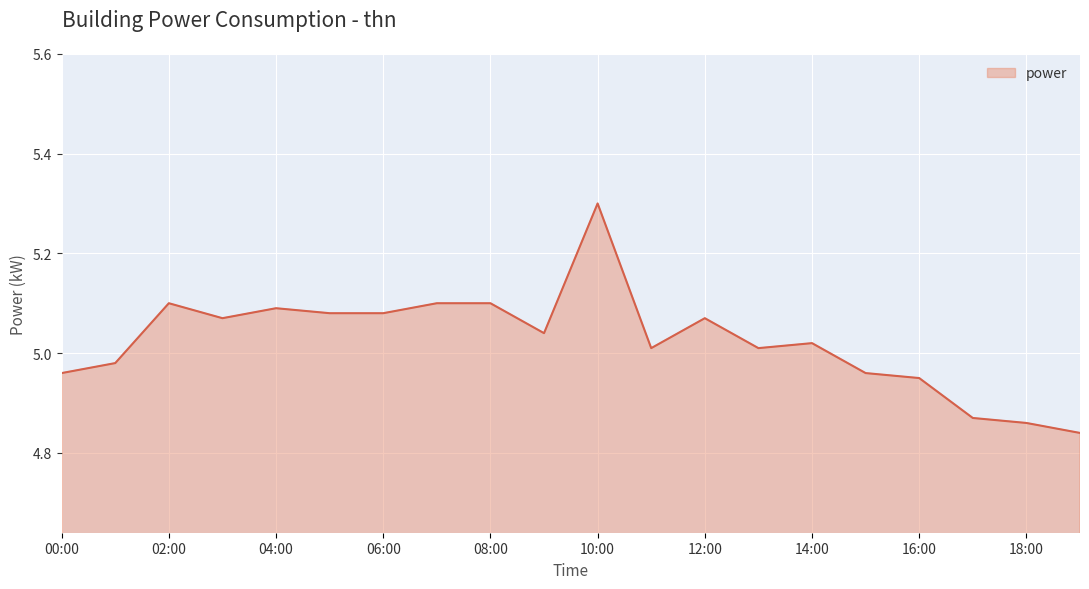

True or false: there are more than 1 points higher than both neighbors.

True